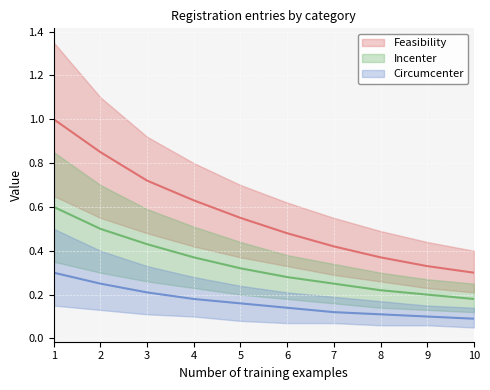

The Feasibility series shows 0.7 at 6. True or false?

False